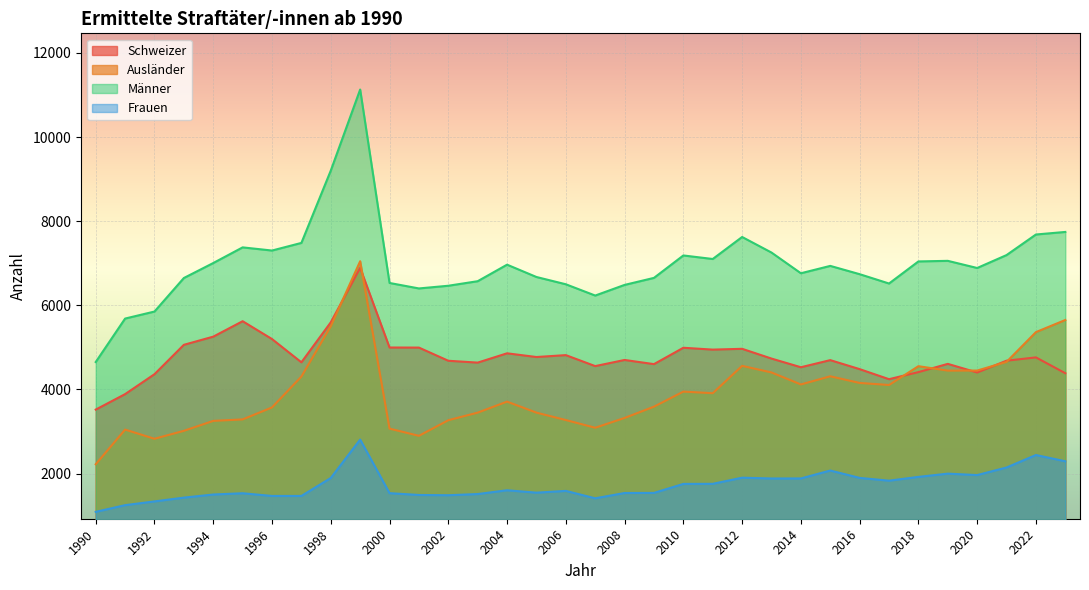

What is the value of the Frauen point at the 5th from the left?

1503